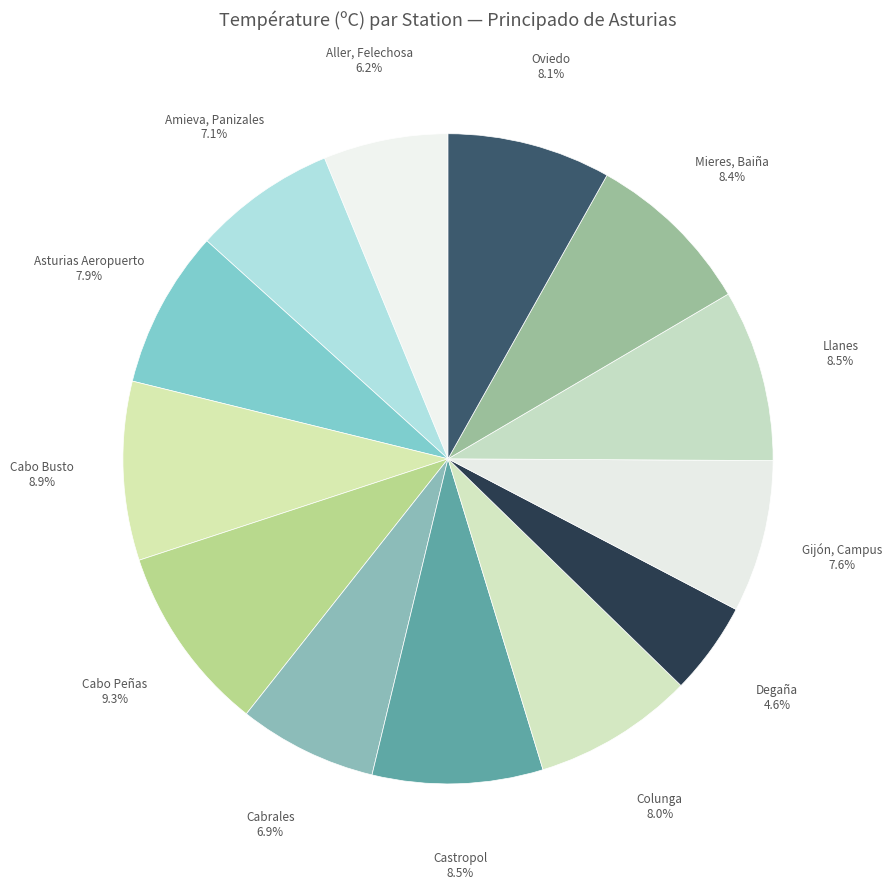

Count the number of slices in the pie.

13